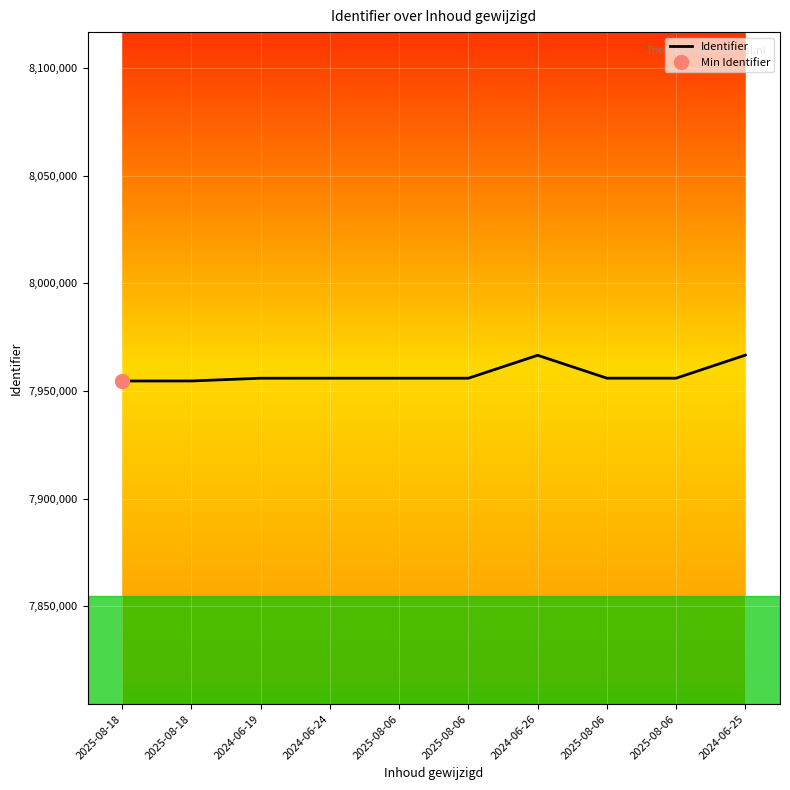

What is the change in value from 2025-08-06 to 2024-06-25?

+10712